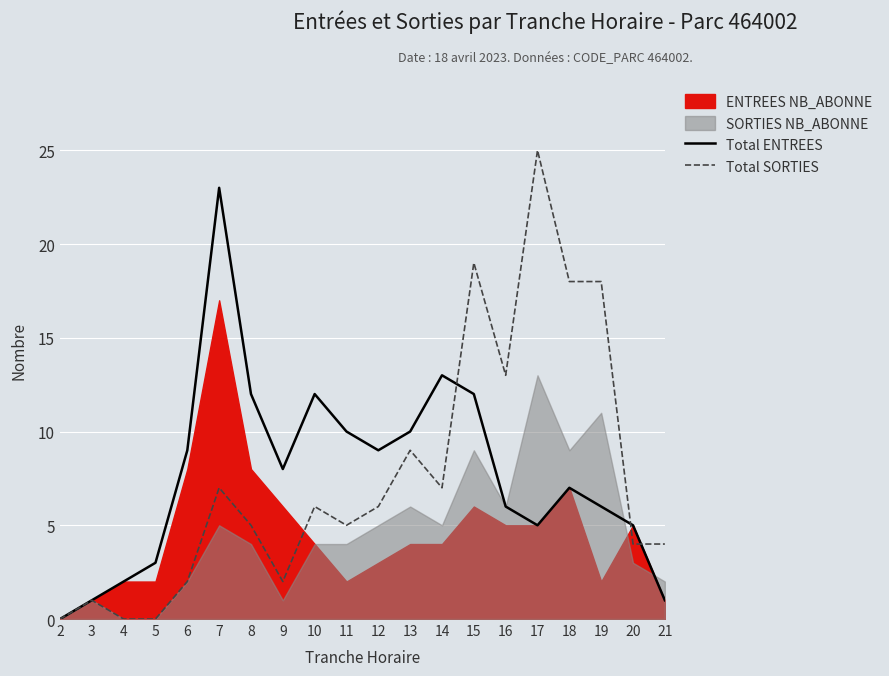

The value of Total SORTIES at 19 is 18. True or false?

True